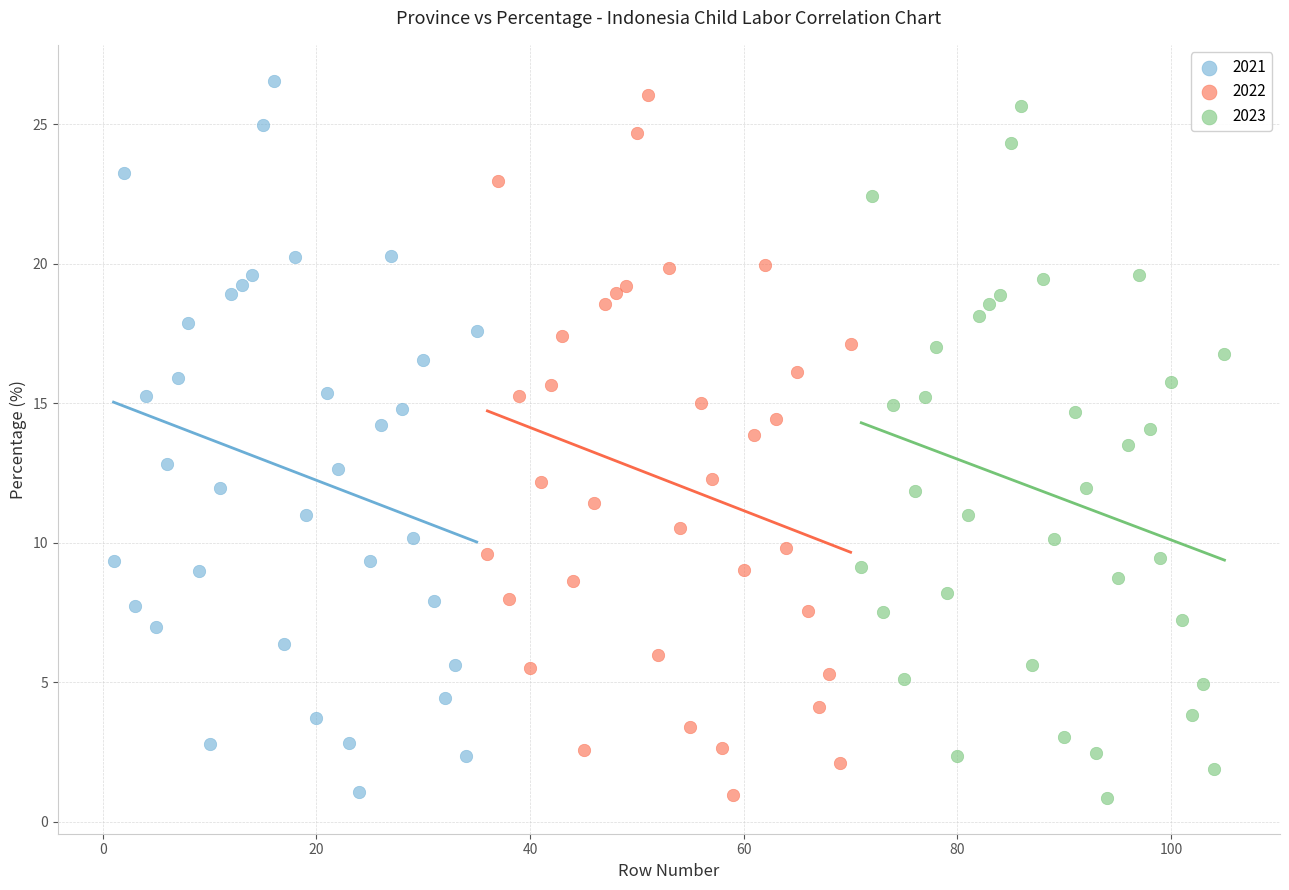

Which series has the largest Y range (max minus min)?

2021